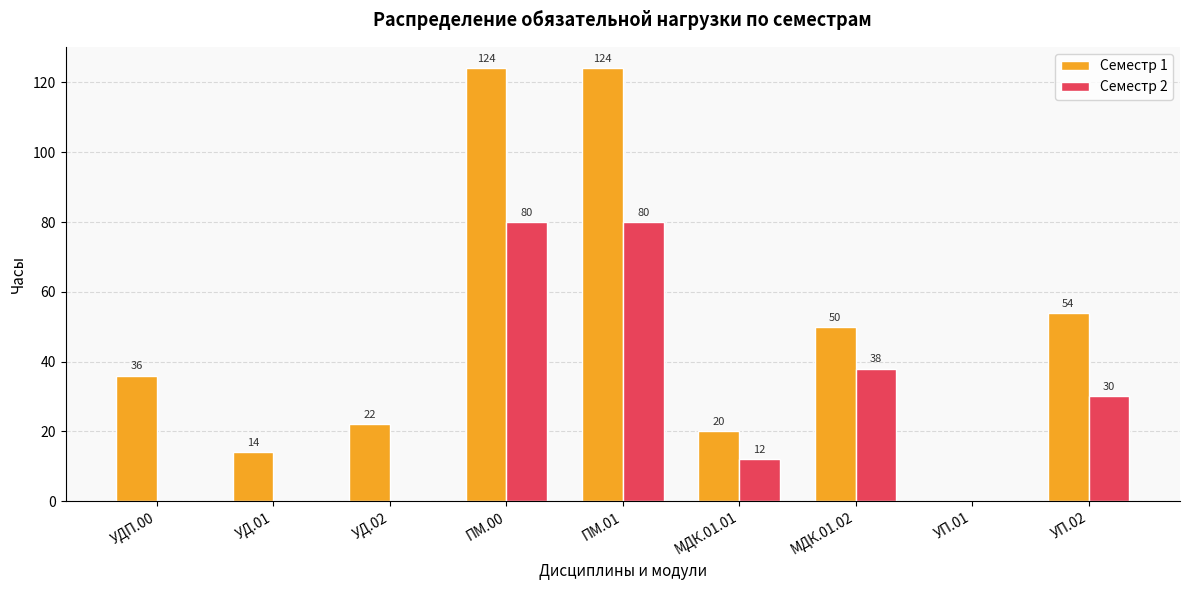

What is the sum of all Семестр 2 values?

240